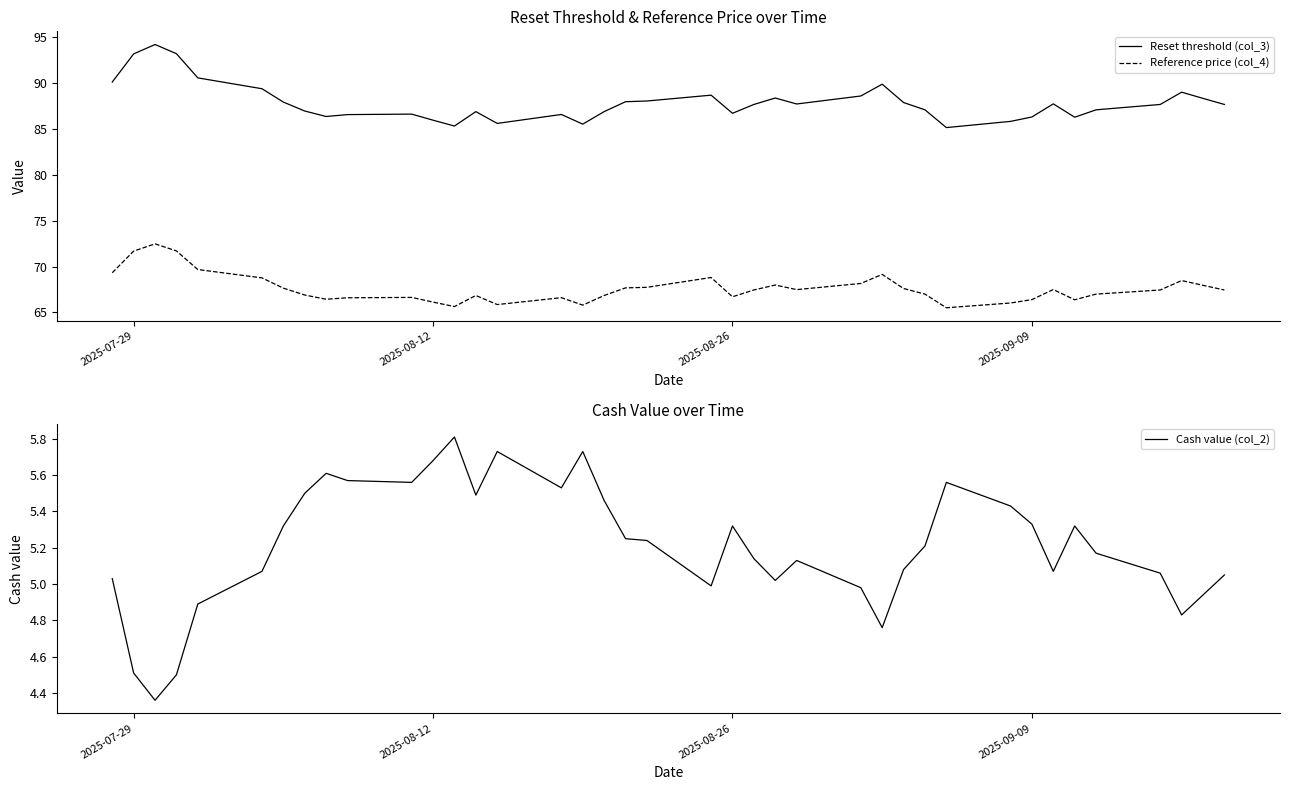

The Cash value (col_2) series shows 3.5 at 2025-08-12. True or false?

False